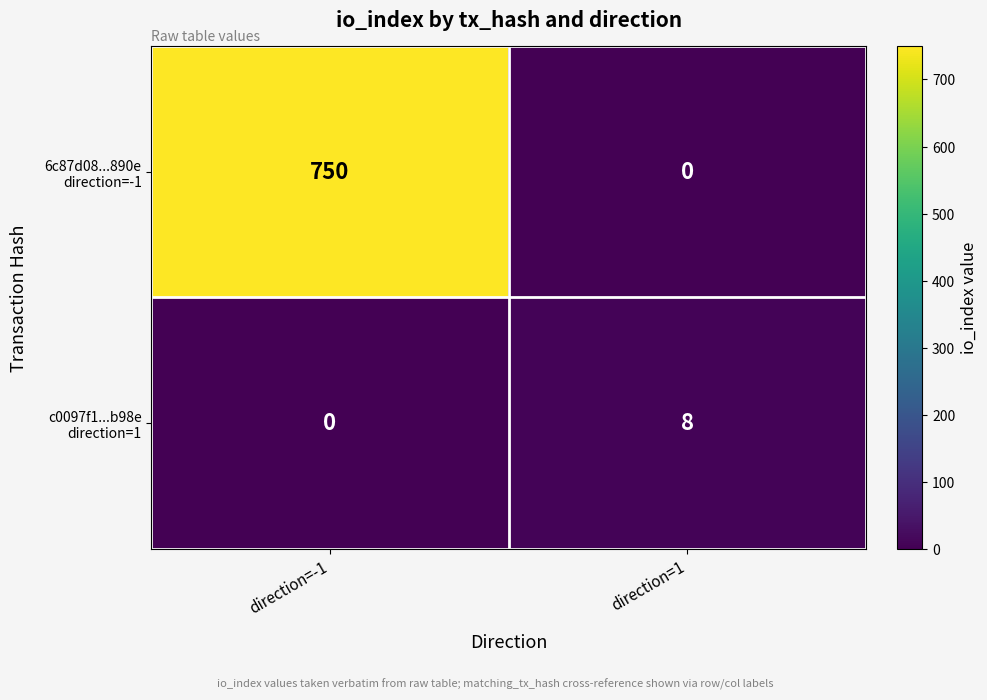

What is the spread (max minus min) of values at direction=-1?

750